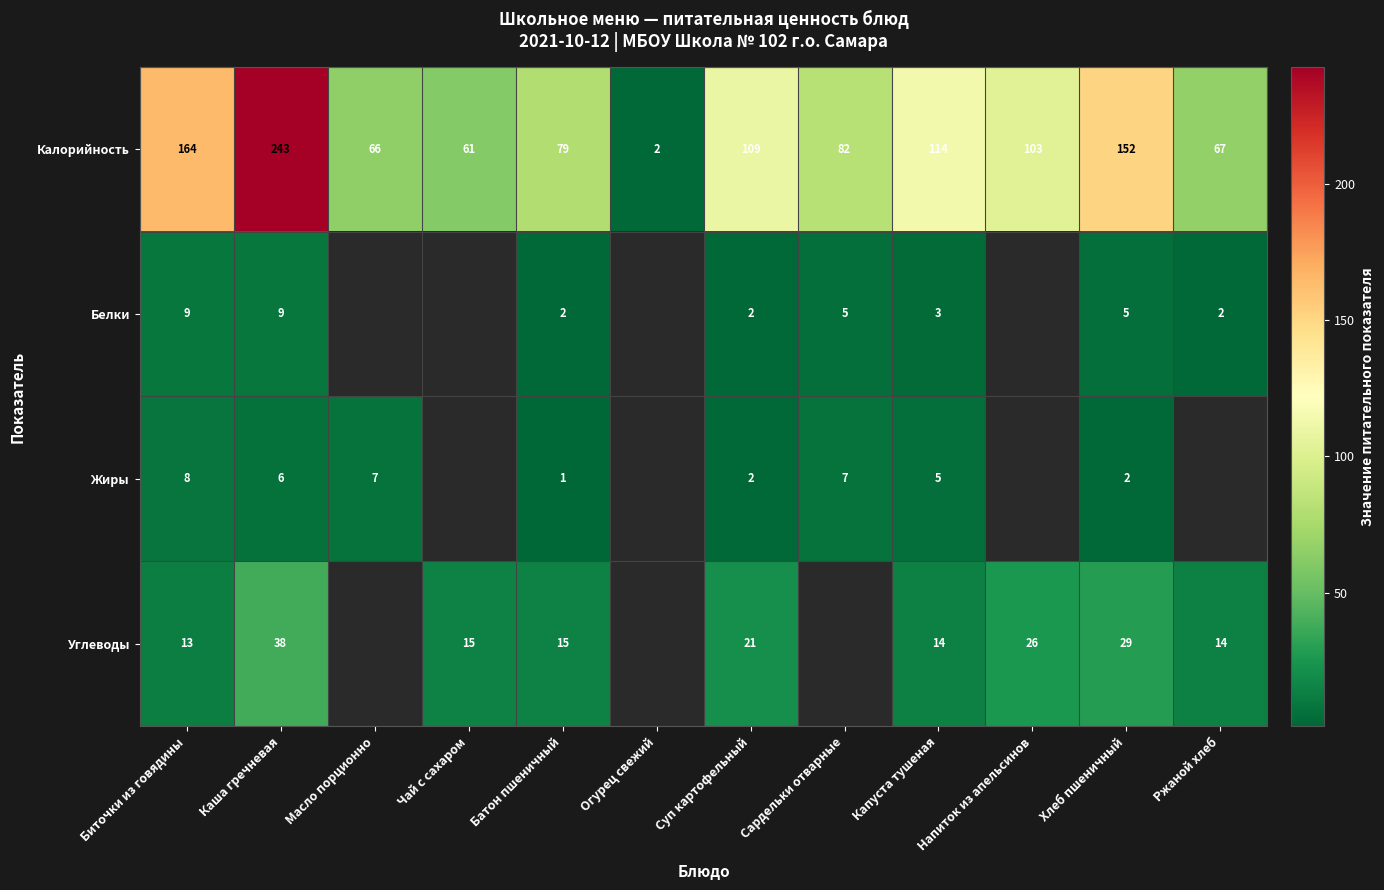

The Углеводы series shows 21 at Суп картофельный. True or false?

True